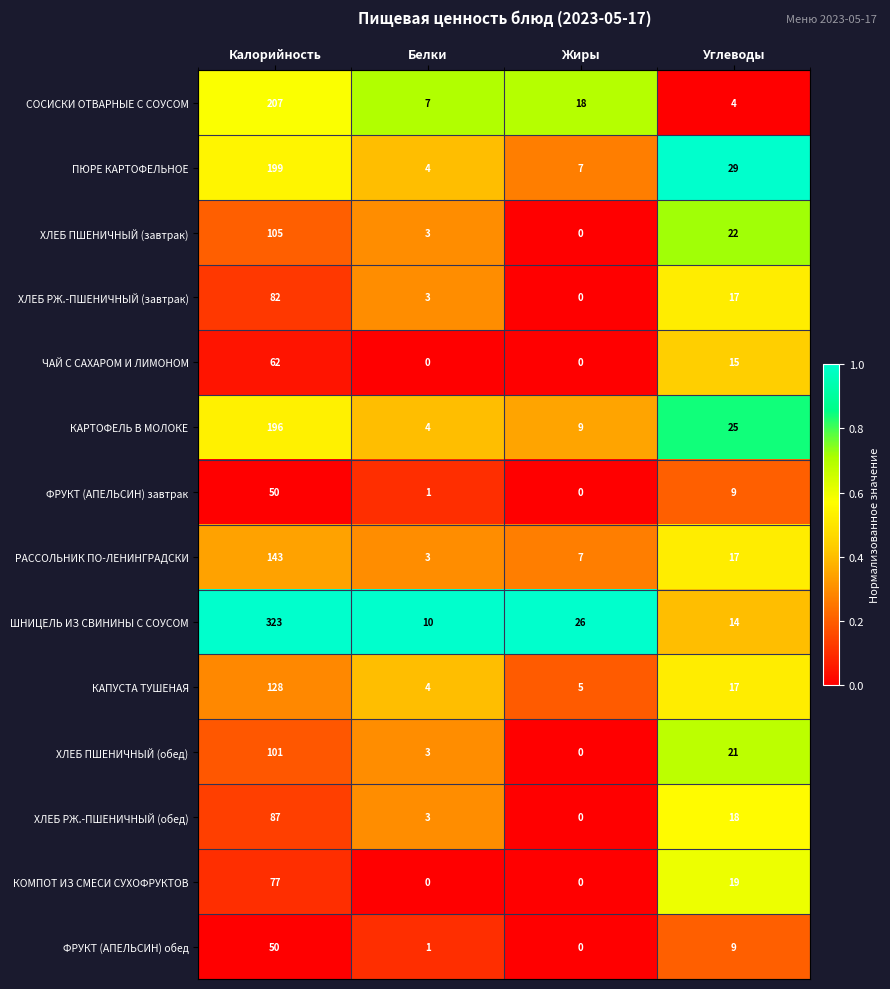

At which label is КАПУСТА ТУШЕНАЯ closest to 66?

Углеводы